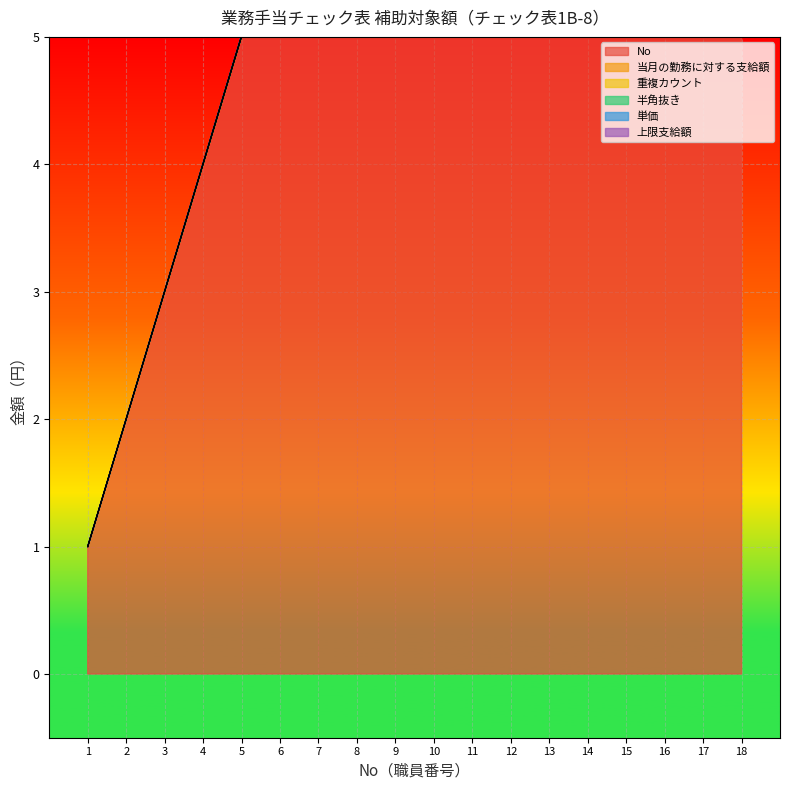

True or false: 重複カウント and 半角抜き cross at least once.

False